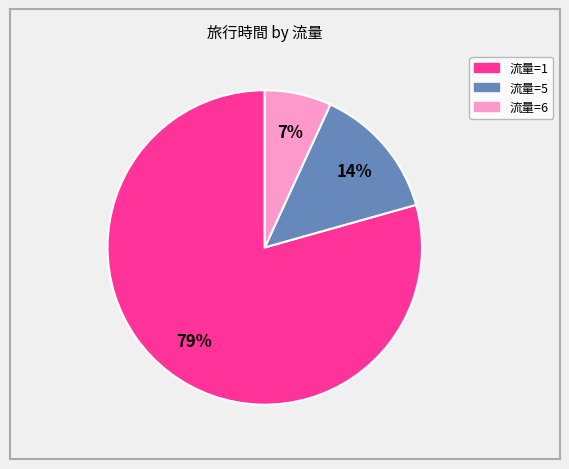

To the nearest percent, what is the average slice percentage?

33%